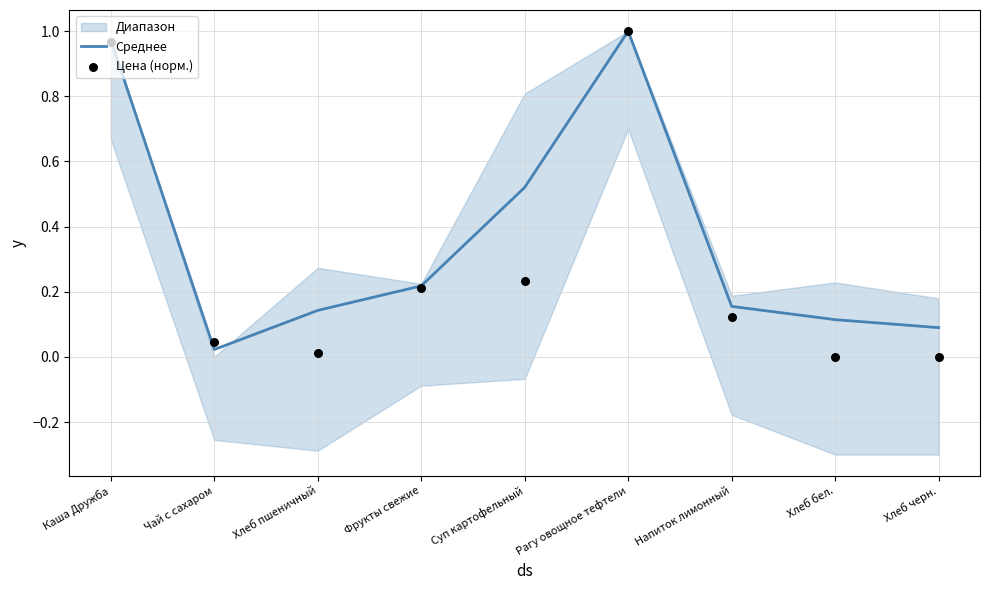

Which series reaches the maximum Y coordinate?

Среднее